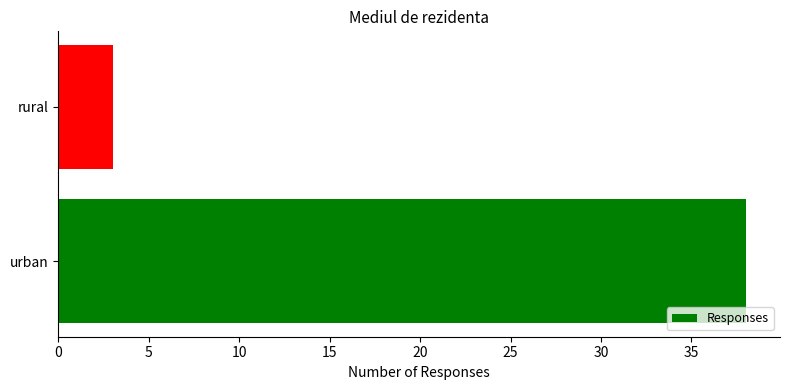

Read the value at rural, to the nearest 5.

5